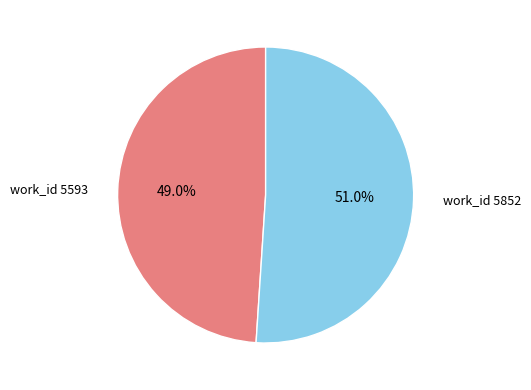

What is the ratio of the value at work_id 5852 to the value at work_id 5593?

1.0